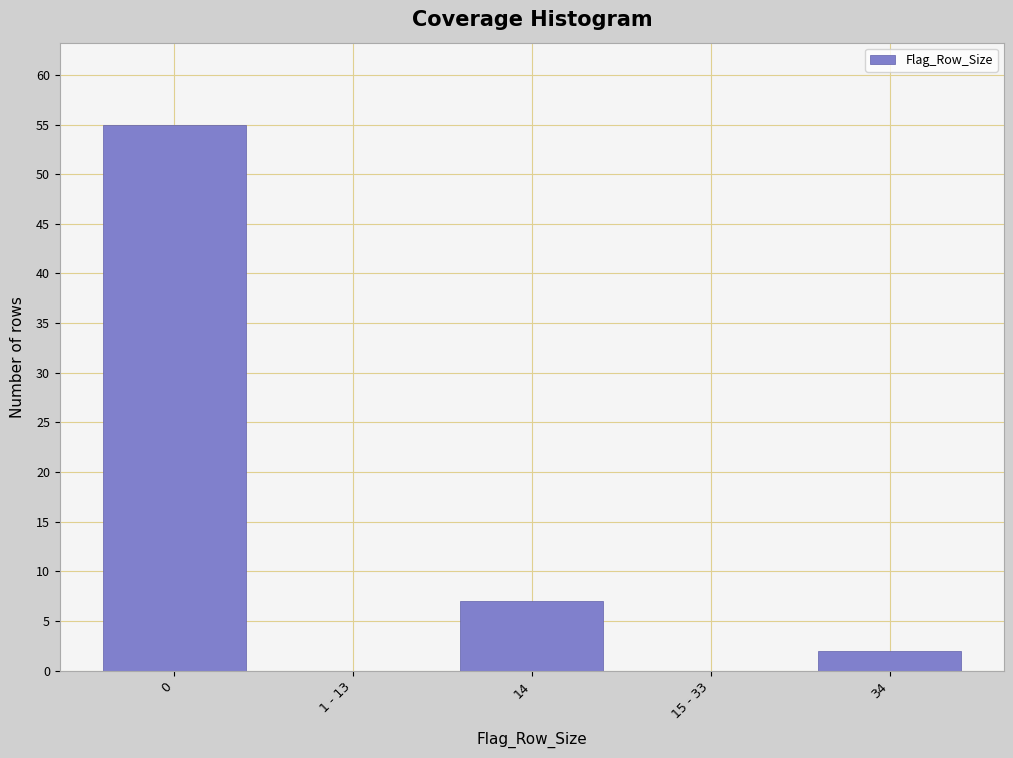

Reading right to left, list all the values displayed in this chart.

34=2	15 - 33=0	14=7	1 - 13=0	0=55